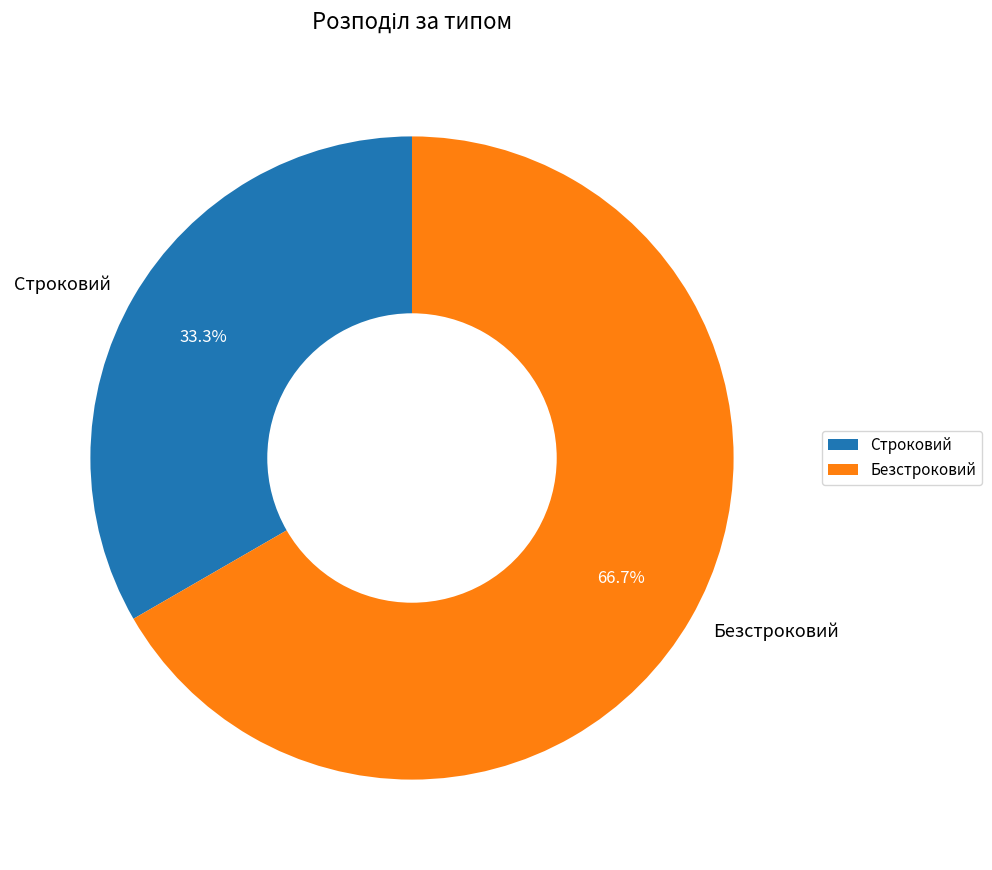

Does Строковий represent more than half of the total?

No